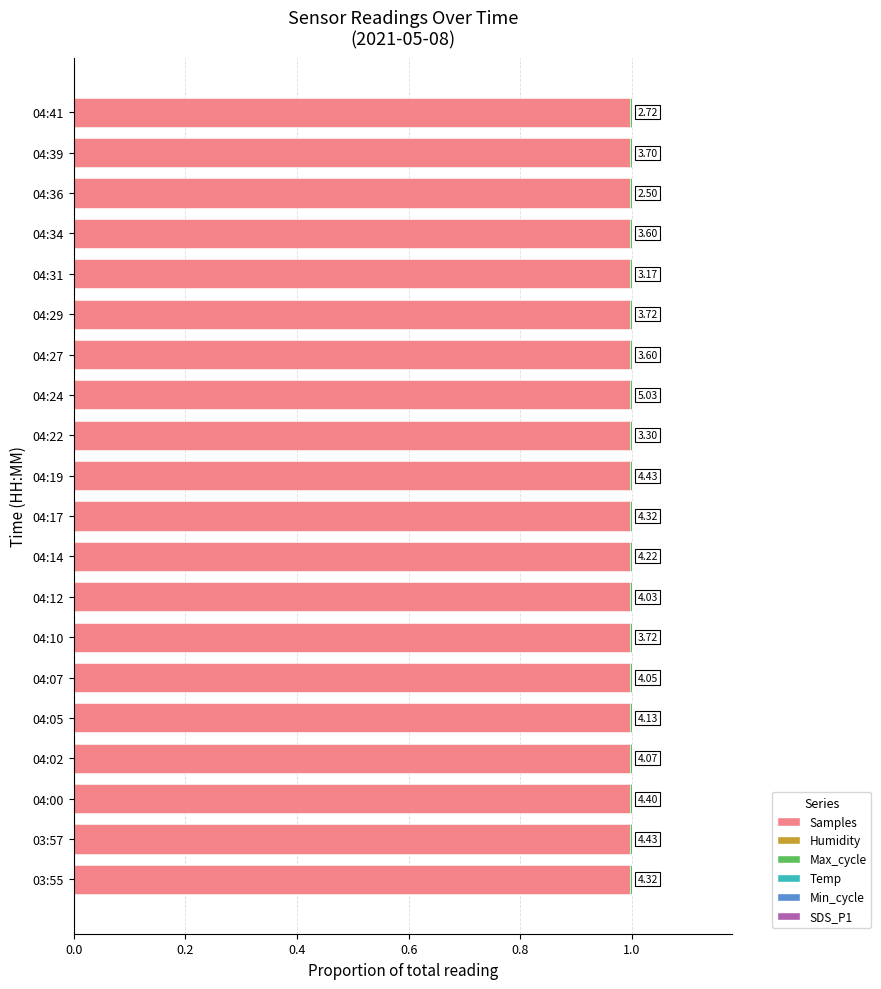

List the series in order of their peak value, lowest first.

SDS_P1, Temp, Humidity, Max_cycle, Min_cycle, Samples